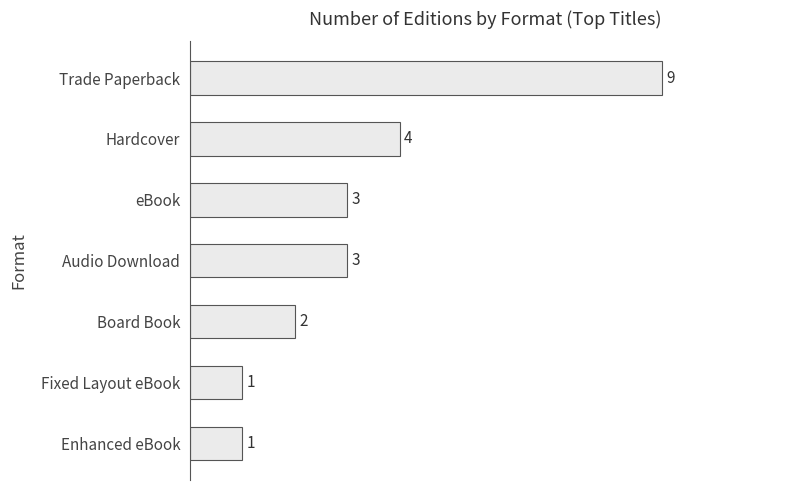

At which label is the value closest to 5?

Hardcover